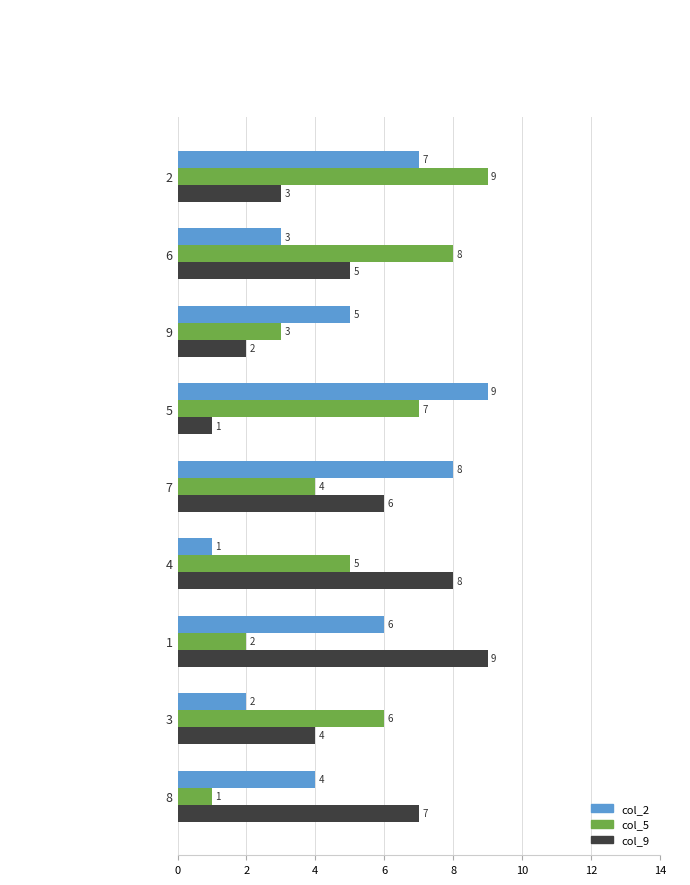

The col_9 series shows 4 at 1. True or false?

False